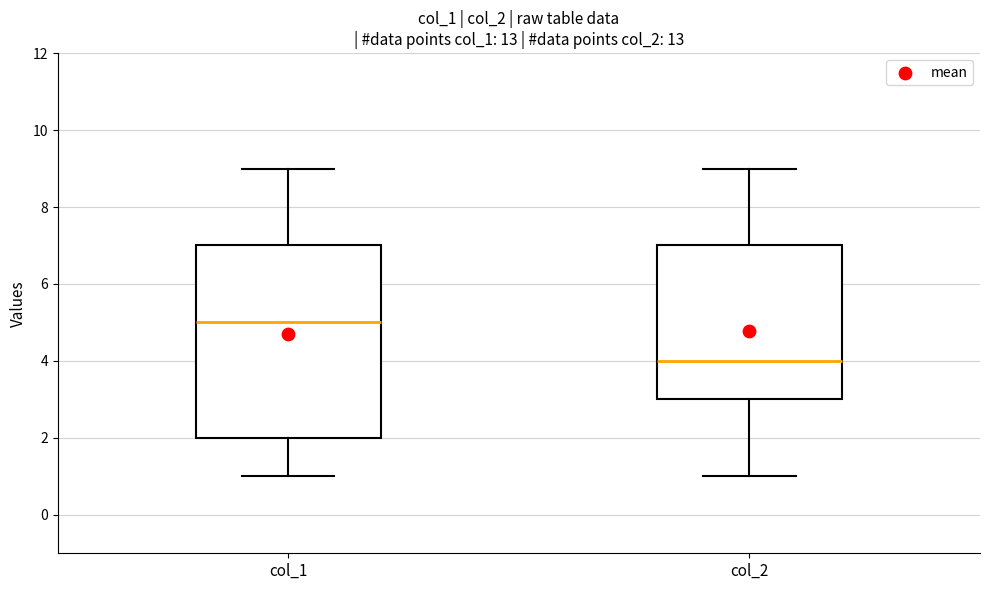

Which box has the highest median line?

col_1